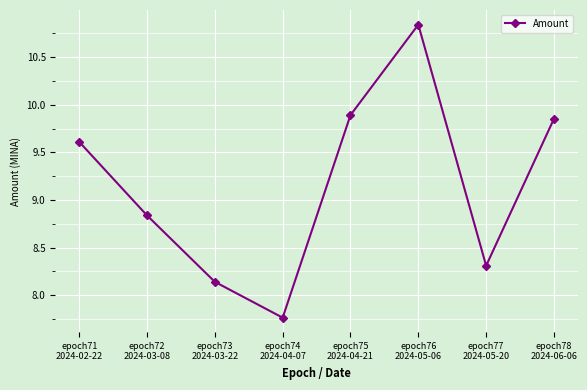

What is the average value?

9.2